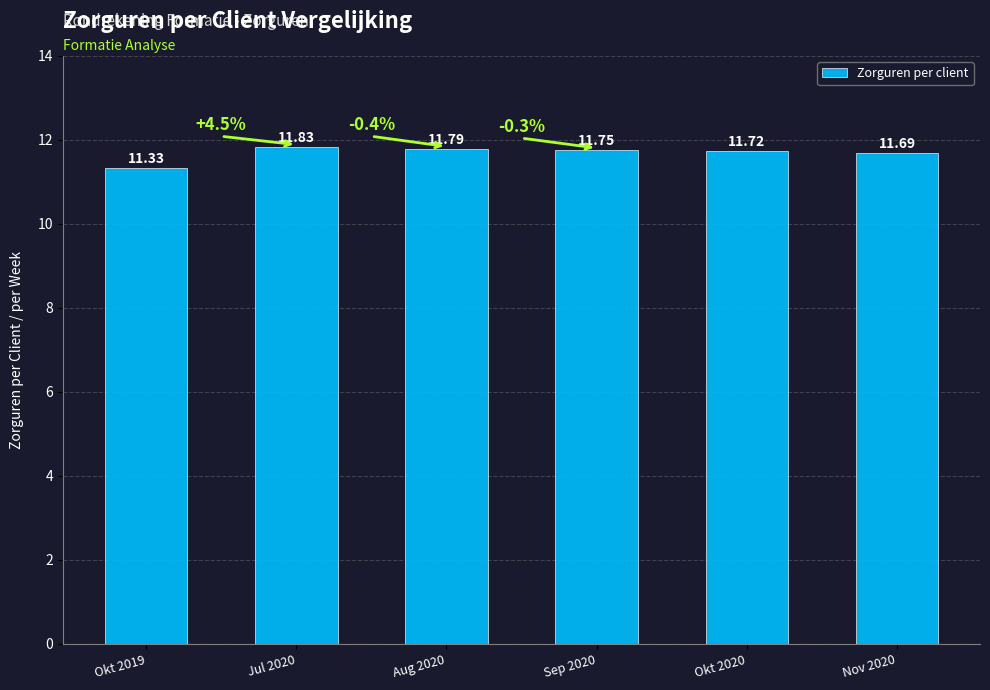

List the labels in order of value, largest first.

Jul 2020, Aug 2020, Sep 2020, Okt 2020, Nov 2020, Okt 2019